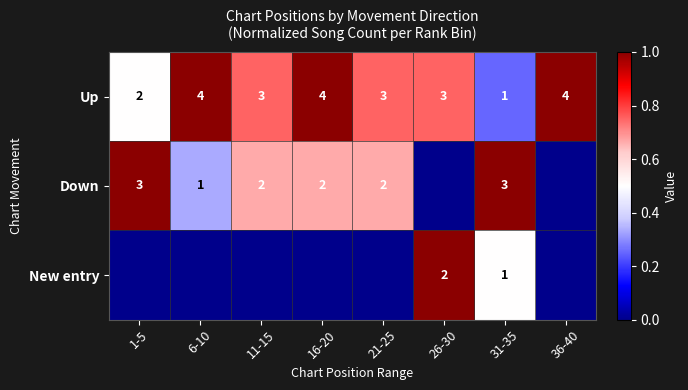

Where does the Up series first go above 3?

6-10